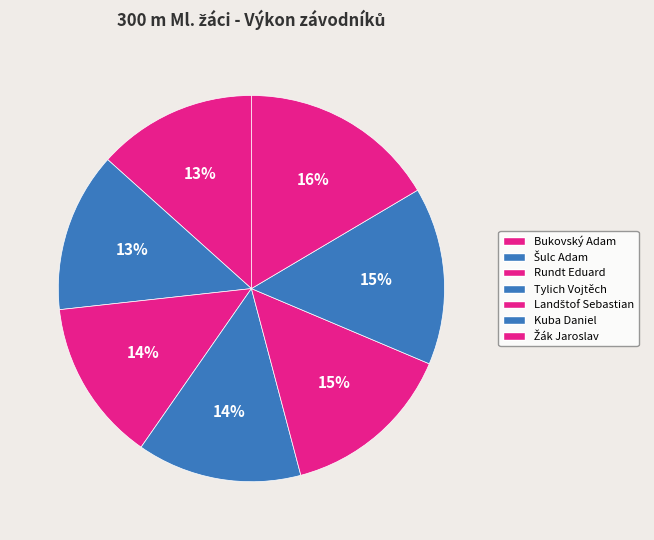

To the nearest percent, what is the combined percentage of Žák Jaroslav and Tylich Vojtěch?

30%